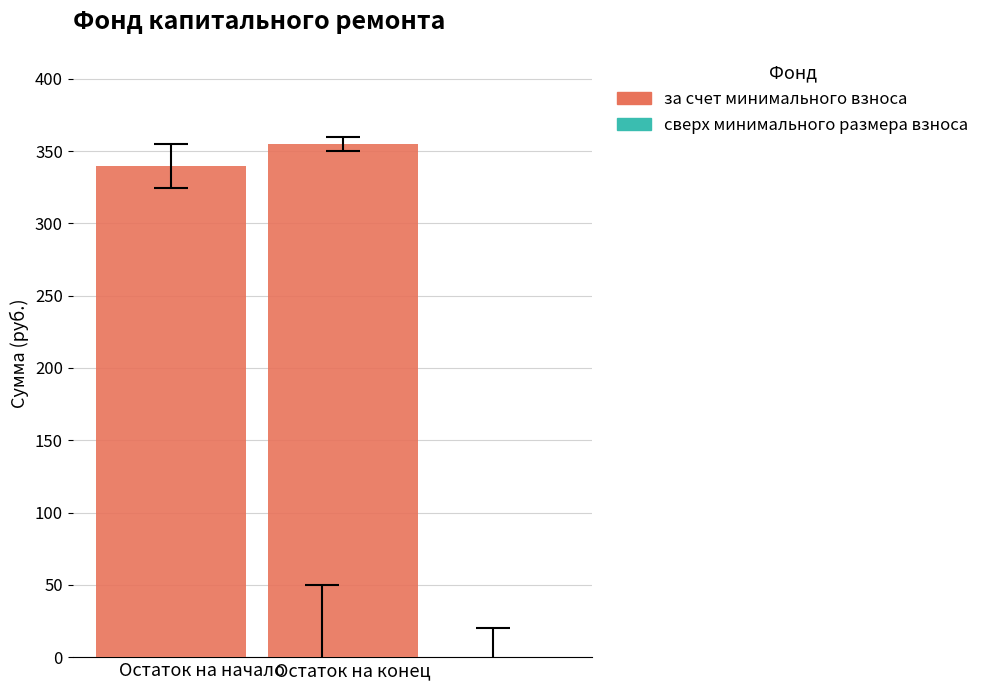

Is it true that the value at Остаток на начало is 123.0?

False